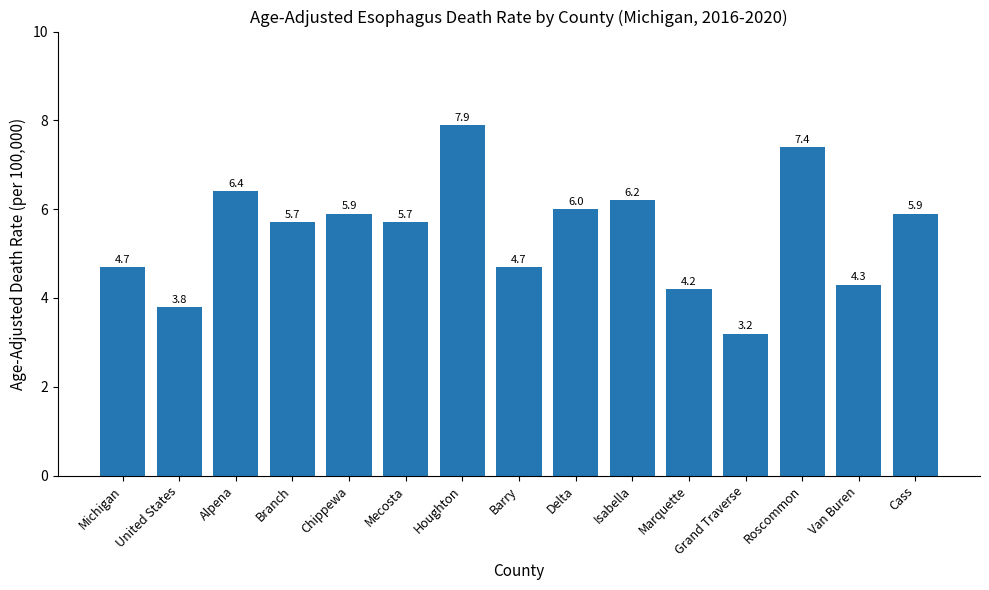

What is the approximate value at Chippewa?

5.9